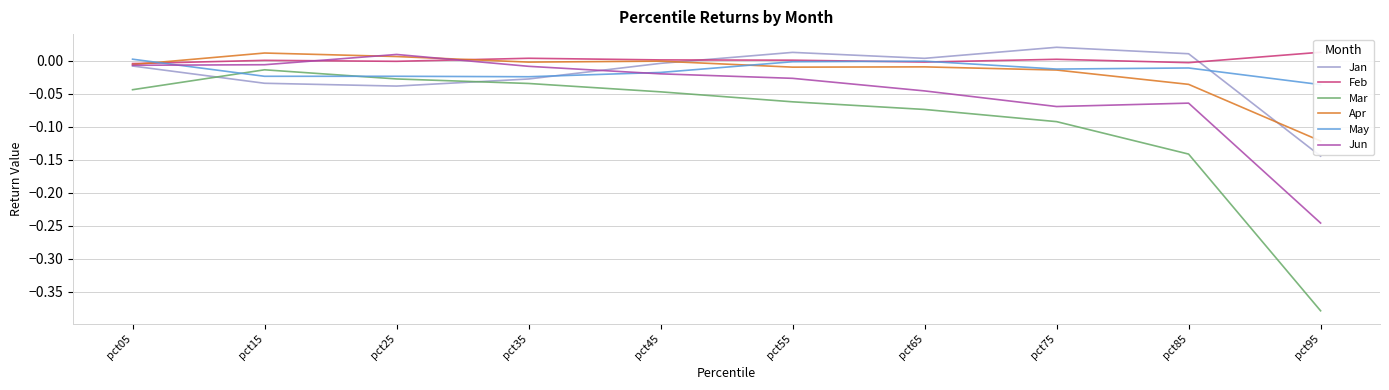

Between which two adjacent categories do Feb and Apr first intersect?

pct05 and pct15